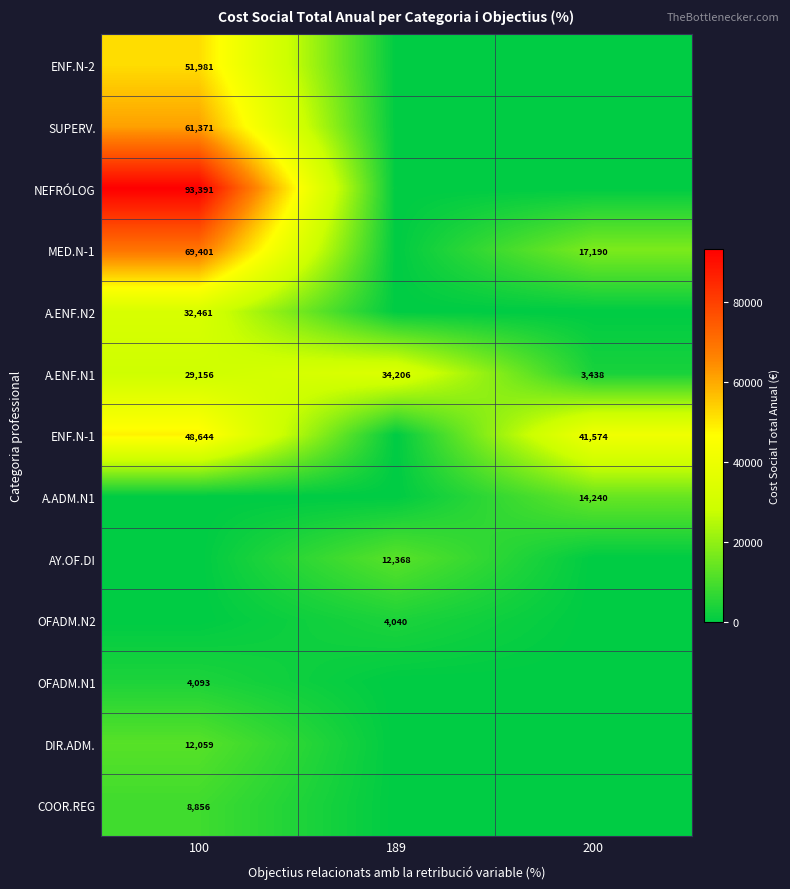

What is the difference between the A.ENF.N1 values at 189 and 100?

5050